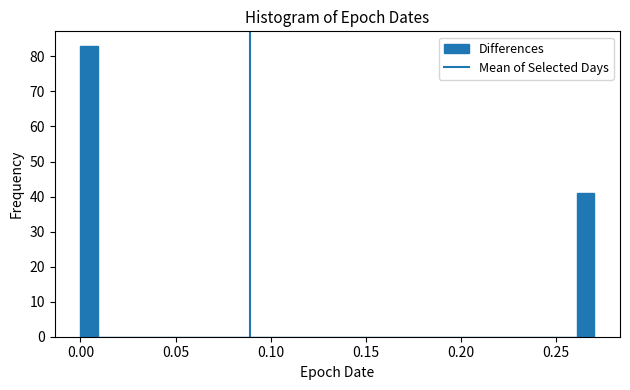

Around what value on the x-axis is the tallest bar? Give the approximate position of its centre, as read against the axis.

0.005